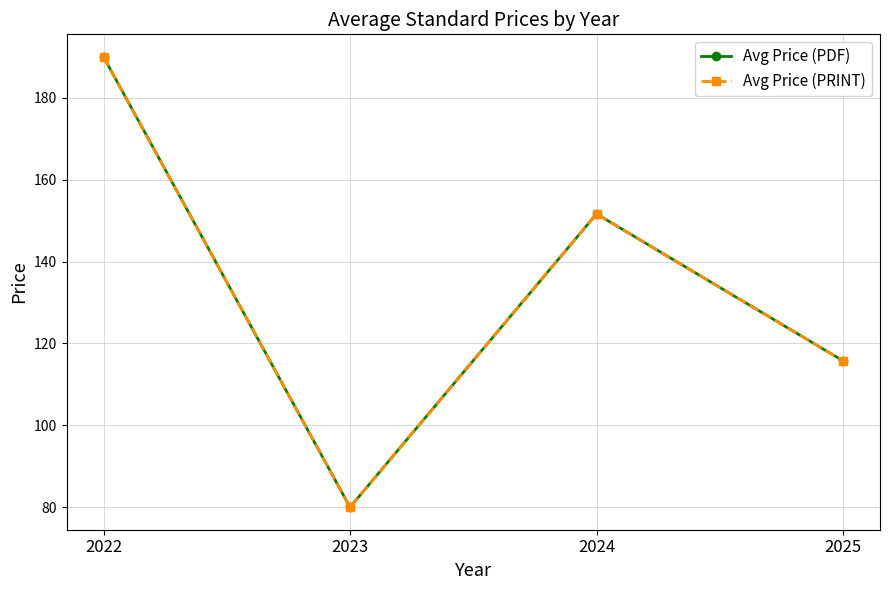

Is the value of Avg Price (PDF) at 2023 greater than the value of Avg Price (PRINT) at 2025?

No